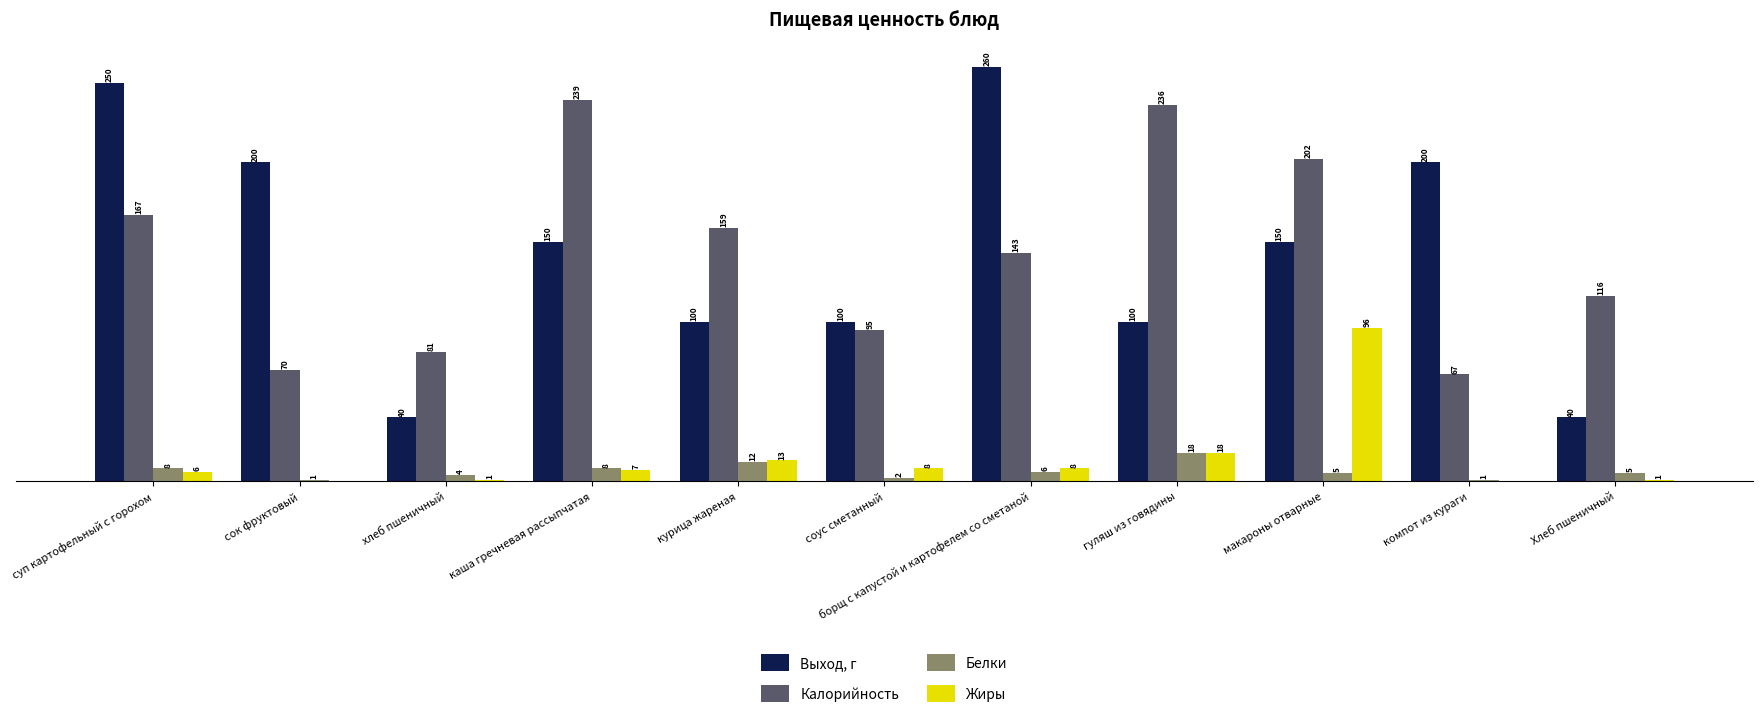

Where is Жиры nearest to the value 48?

гуляш из говядины